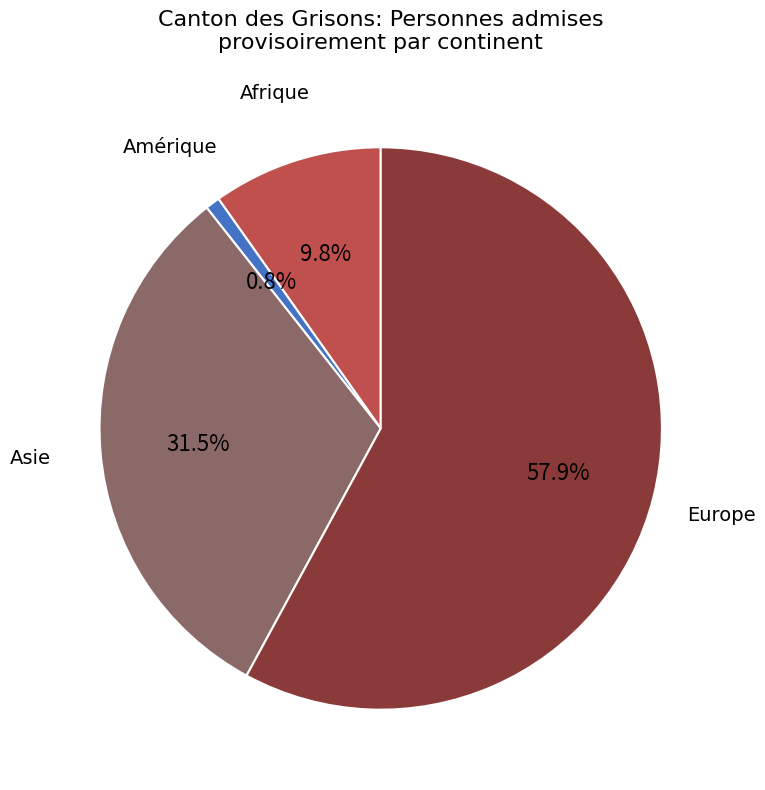

Do Afrique and Amérique together represent more than half of the pie?

No